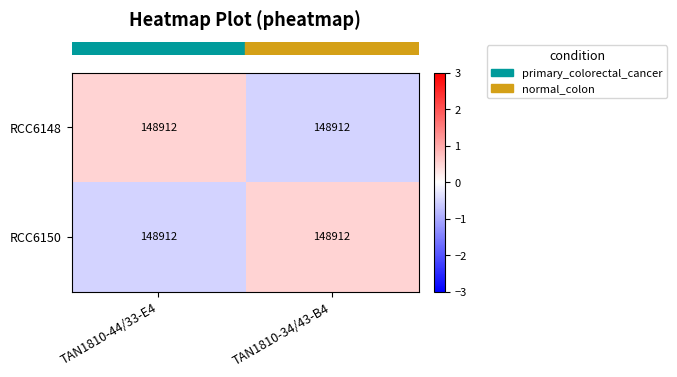

How many data points does each series have?

2